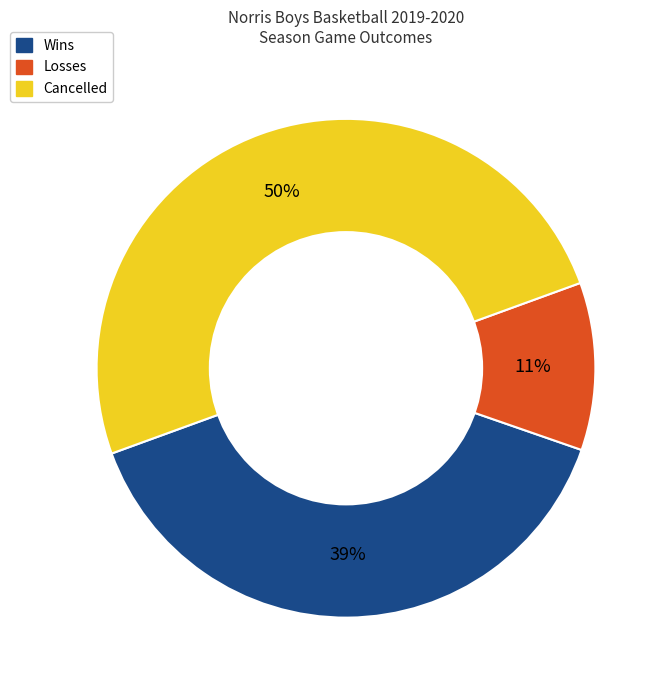

How many segments does this pie chart have?

3